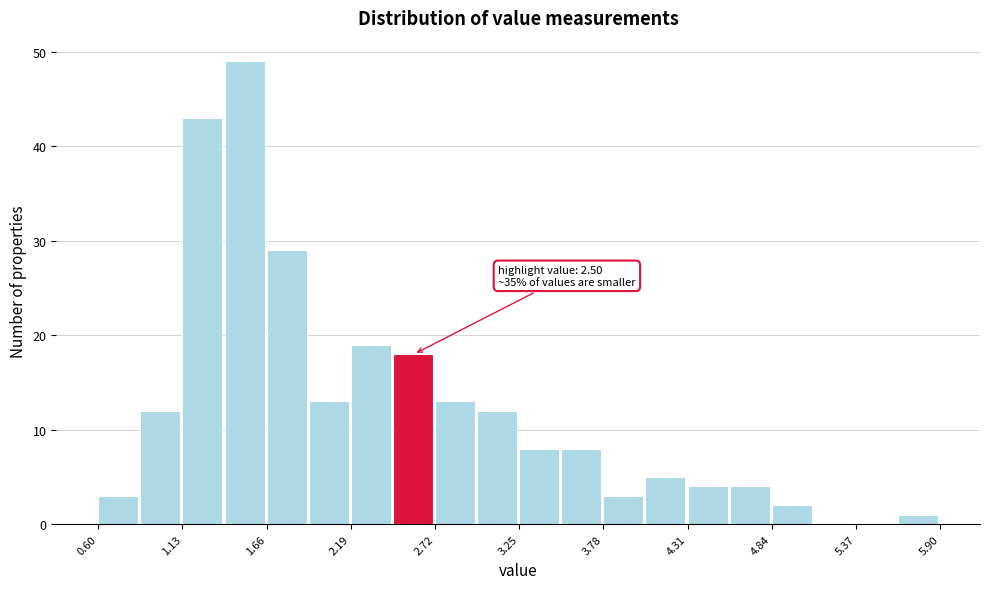

Read against the x-axis, roughly where is the centre of the tallest bar?

1.5